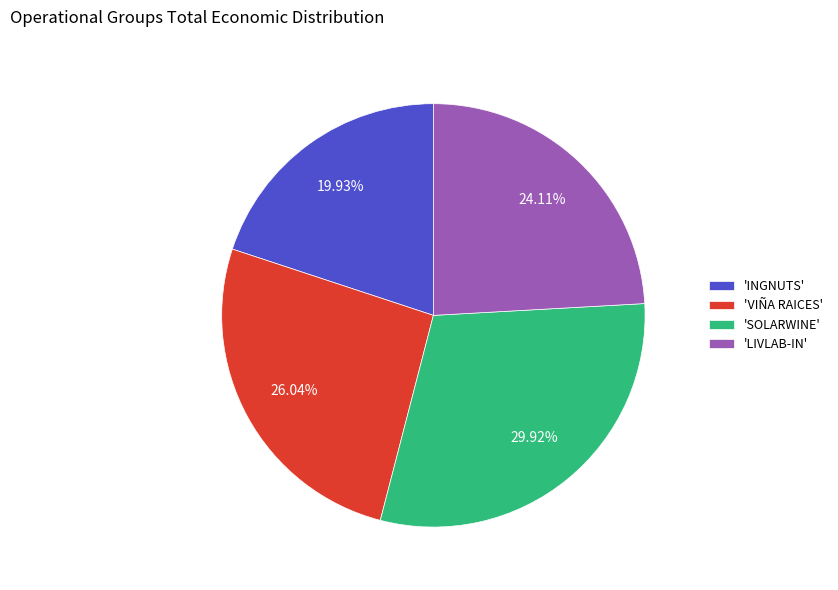

Does any single category account for the majority?

No